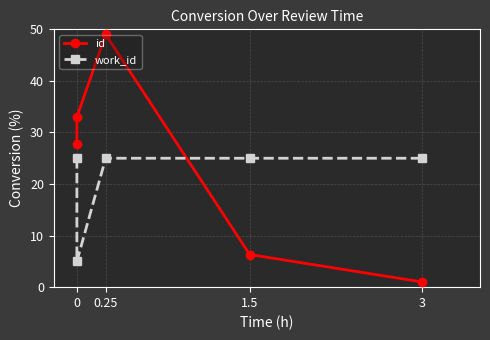

What is the label of the 4th point from the left?

3